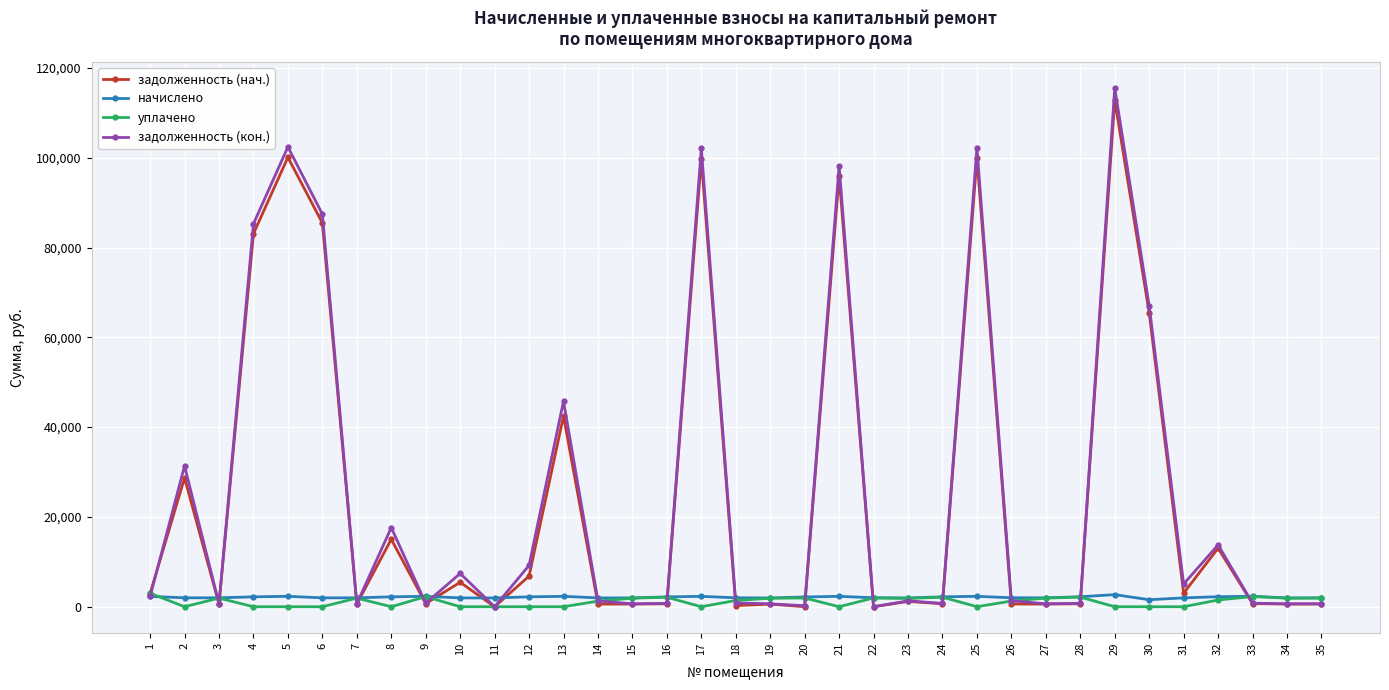

True or false: задолженность (нач.) has more than 2 interior local peaks.

True